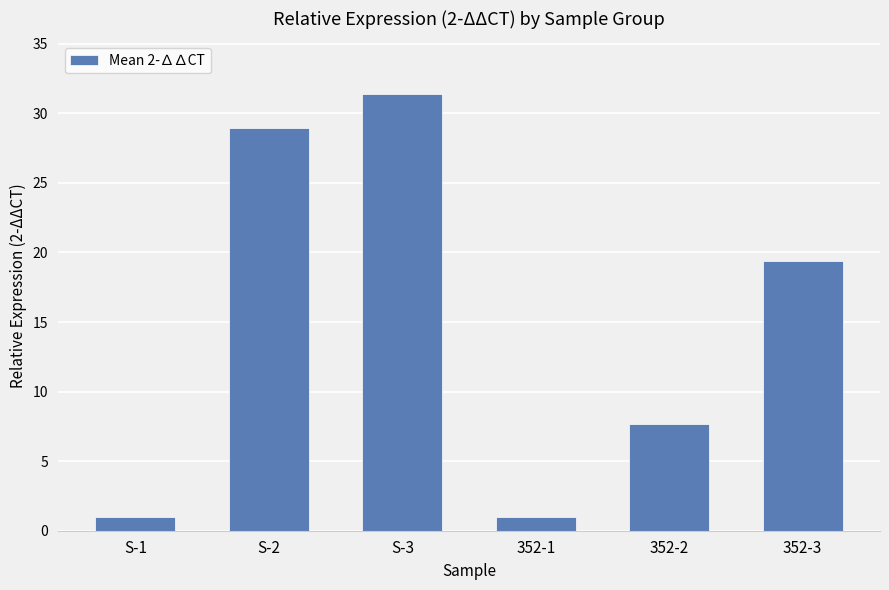

How many data points are above 19?

3